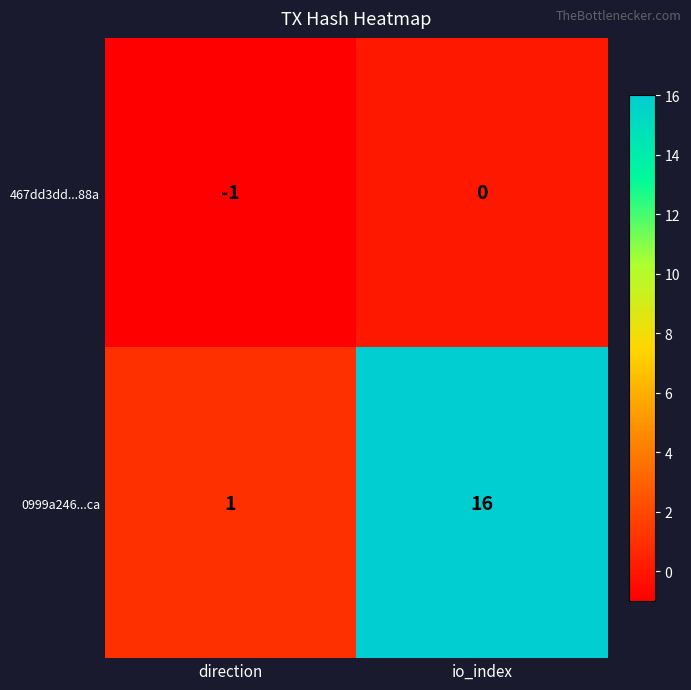

List the series in order of their overall mean, highest first.

0999a246...ca, 467dd3dd...88a